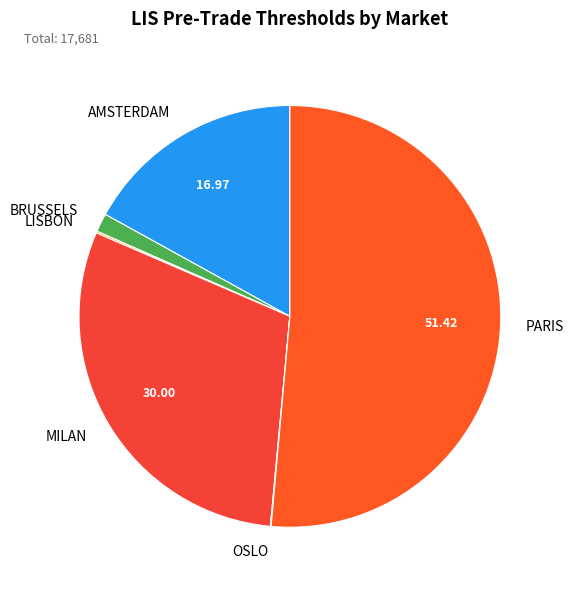

Which has a higher value, PARIS or BRUSSELS?

PARIS